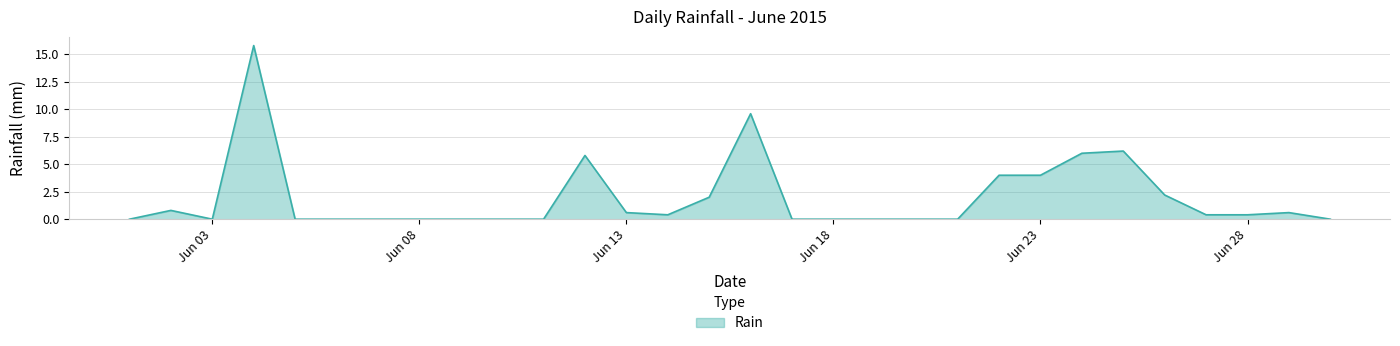

What is the maximum value shown in the chart?

15.8